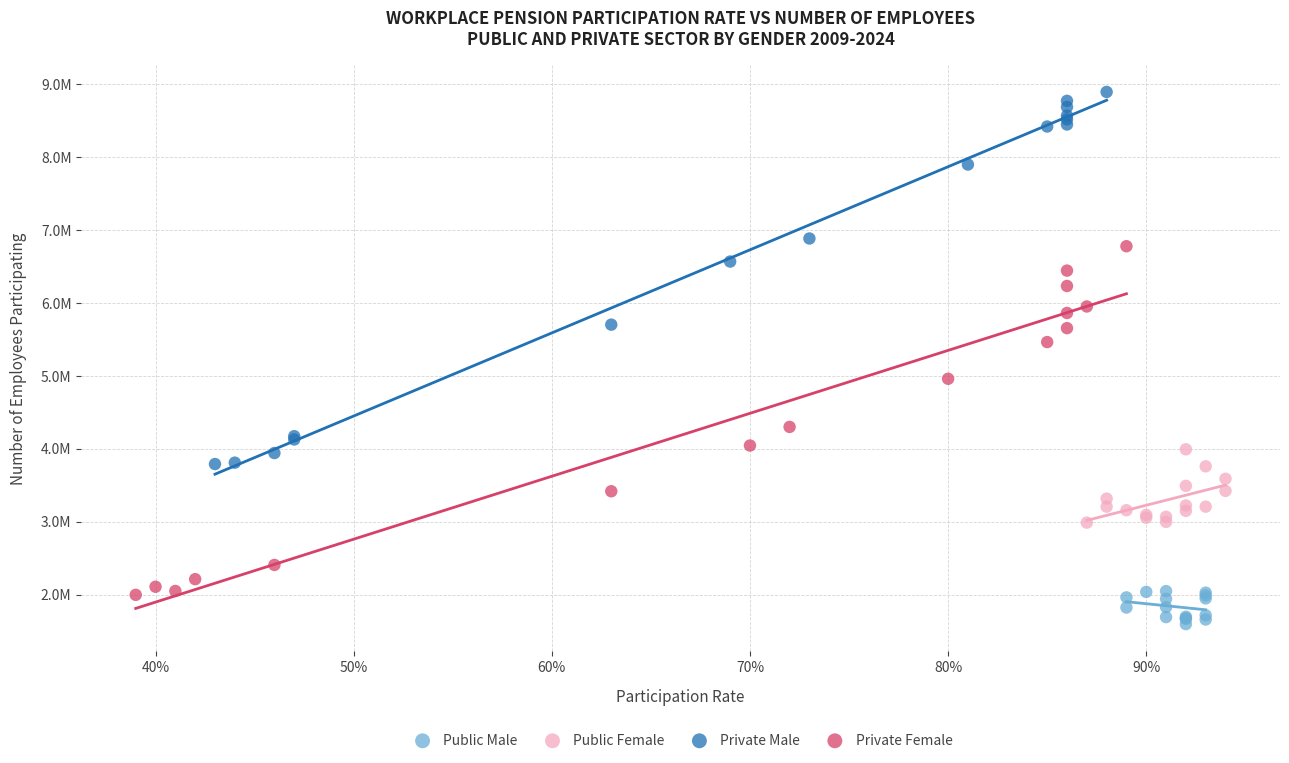

Which series has the largest Y range (max minus min)?

Private Male